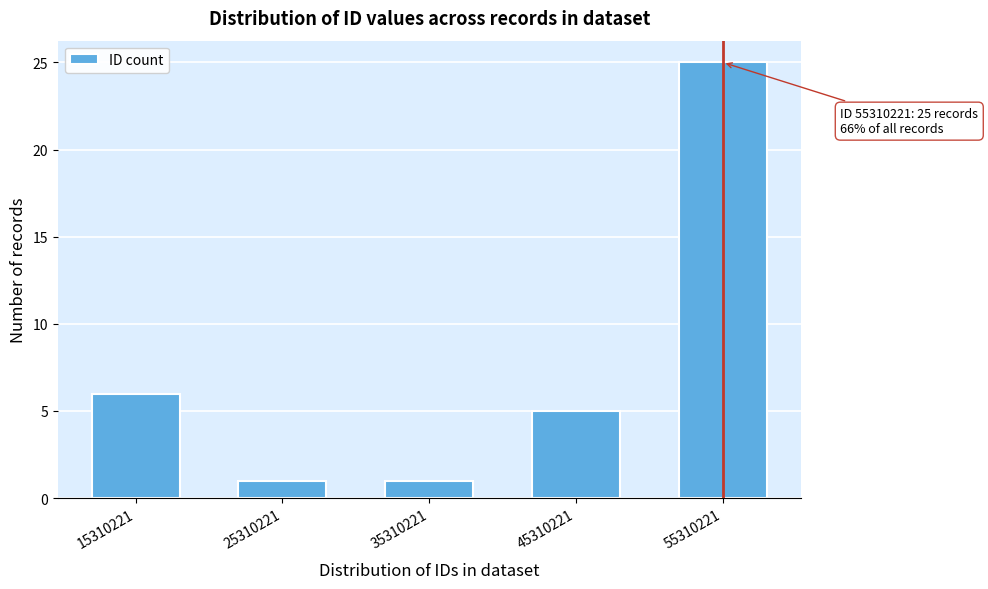

Reading left to right, extract all data points from this chart.

6	1	1	5	25